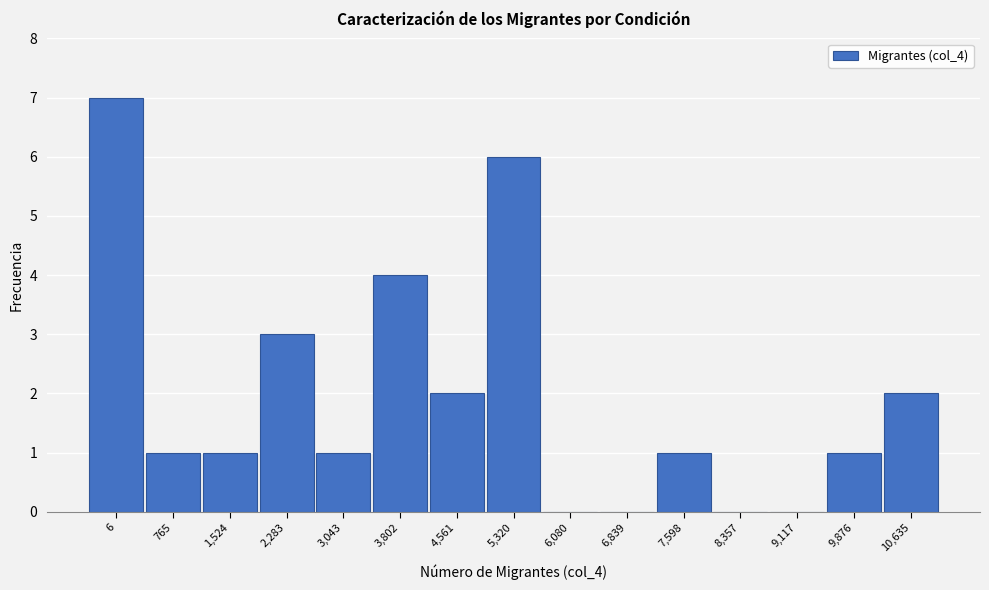

Reading right to left, list all the values displayed in this chart.

10,635=2	9,876=1	9,117=0	8,357=0	7,598=1	6,839=0	6,080=0	5,320=6	4,561=2	3,802=4	3,043=1	2,283=3	1,524=1	765=1	6=7